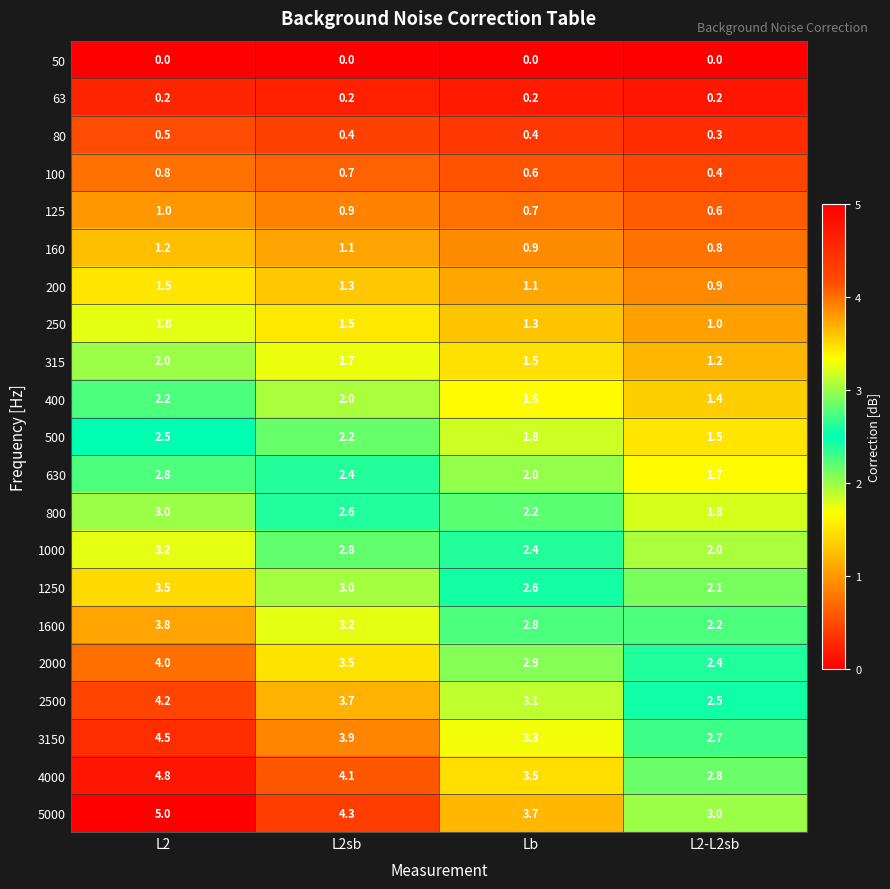

What is the sum of the 200 values at L2 and L2sb?

2.8